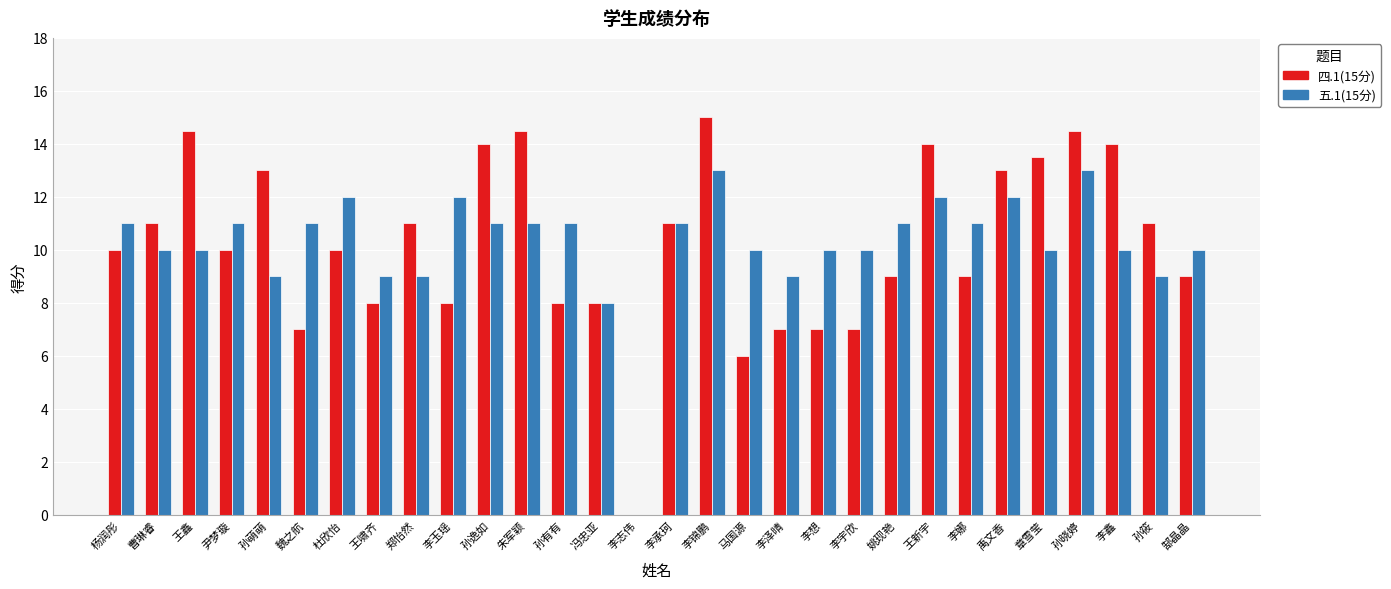

Which series has the widest spread of values?

四.1(15分)